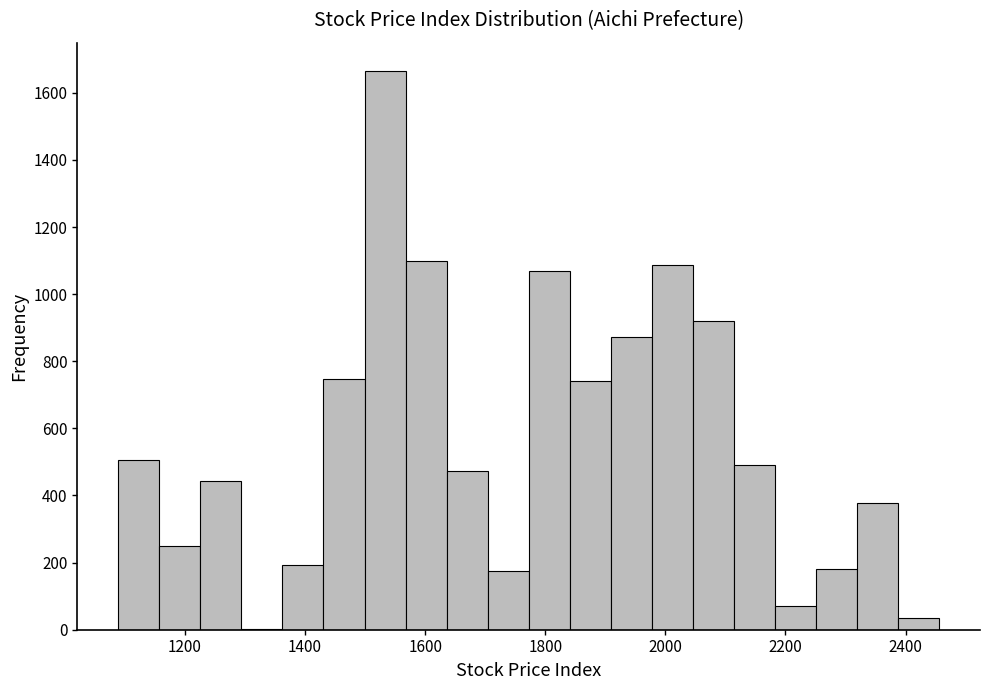

Around what value on the x-axis is the tallest bar? Give the approximate position of its centre, as read against the axis.

1540